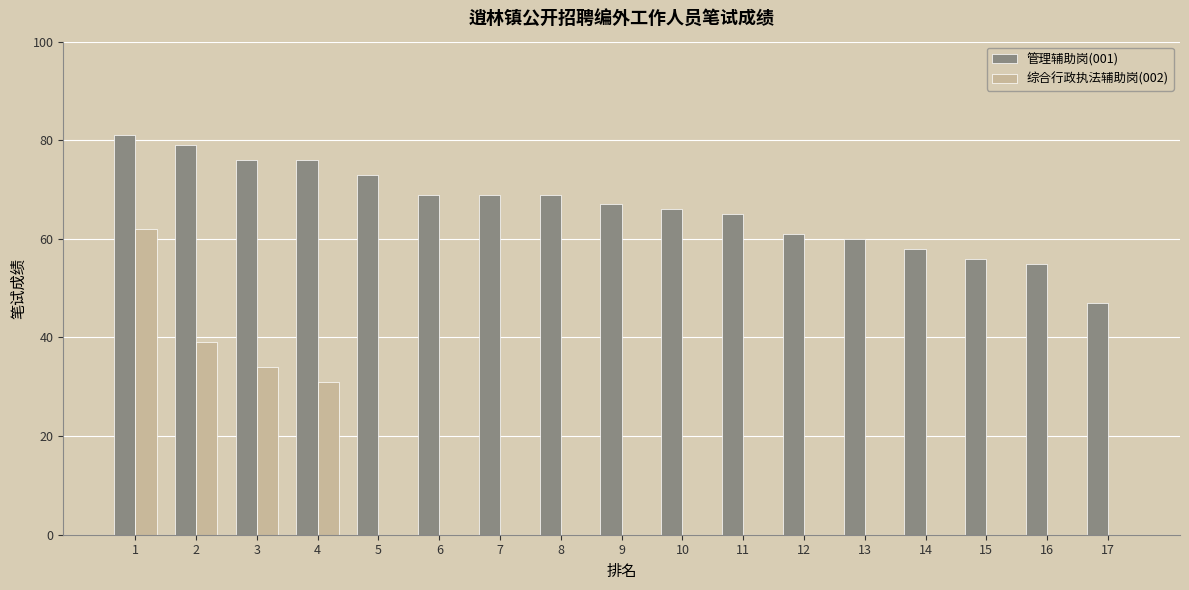

What are all the series names shown in the legend?

管理辅助岗(001), 综合行政执法辅助岗(002)